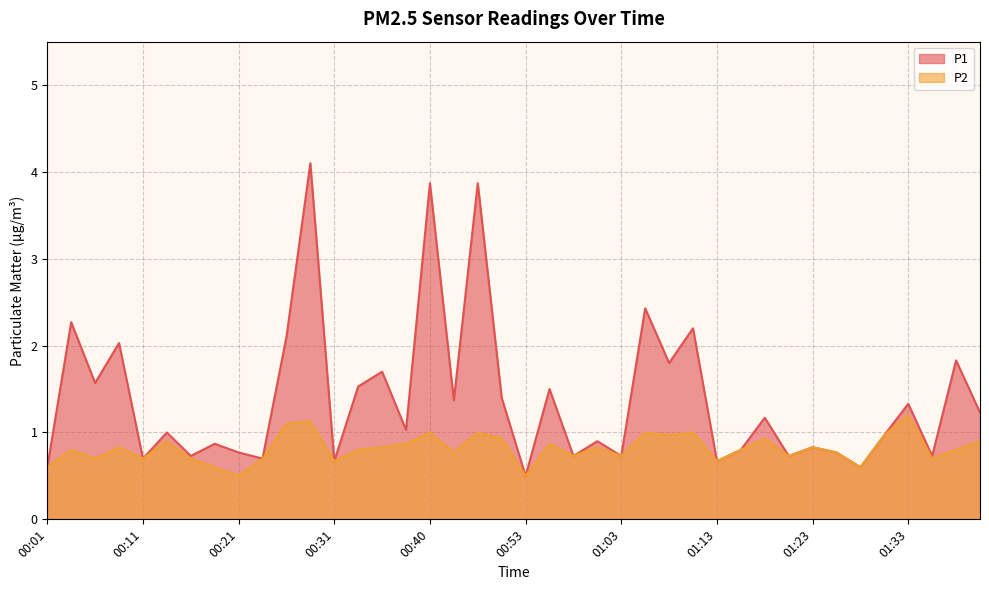

What is the approximate value of P2 at 00:03?

0.8